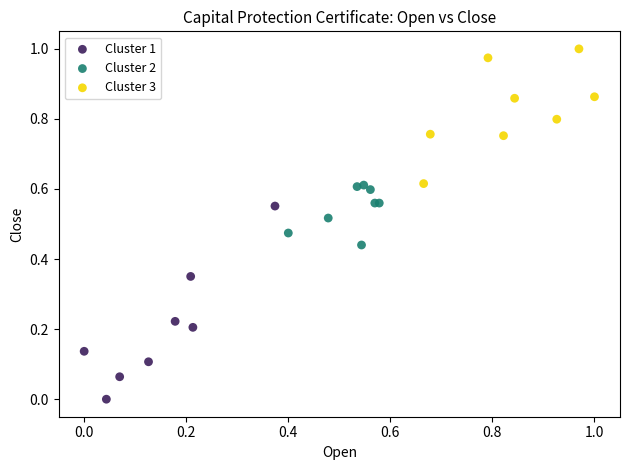

Which series contains the highest Y value?

Cluster 3